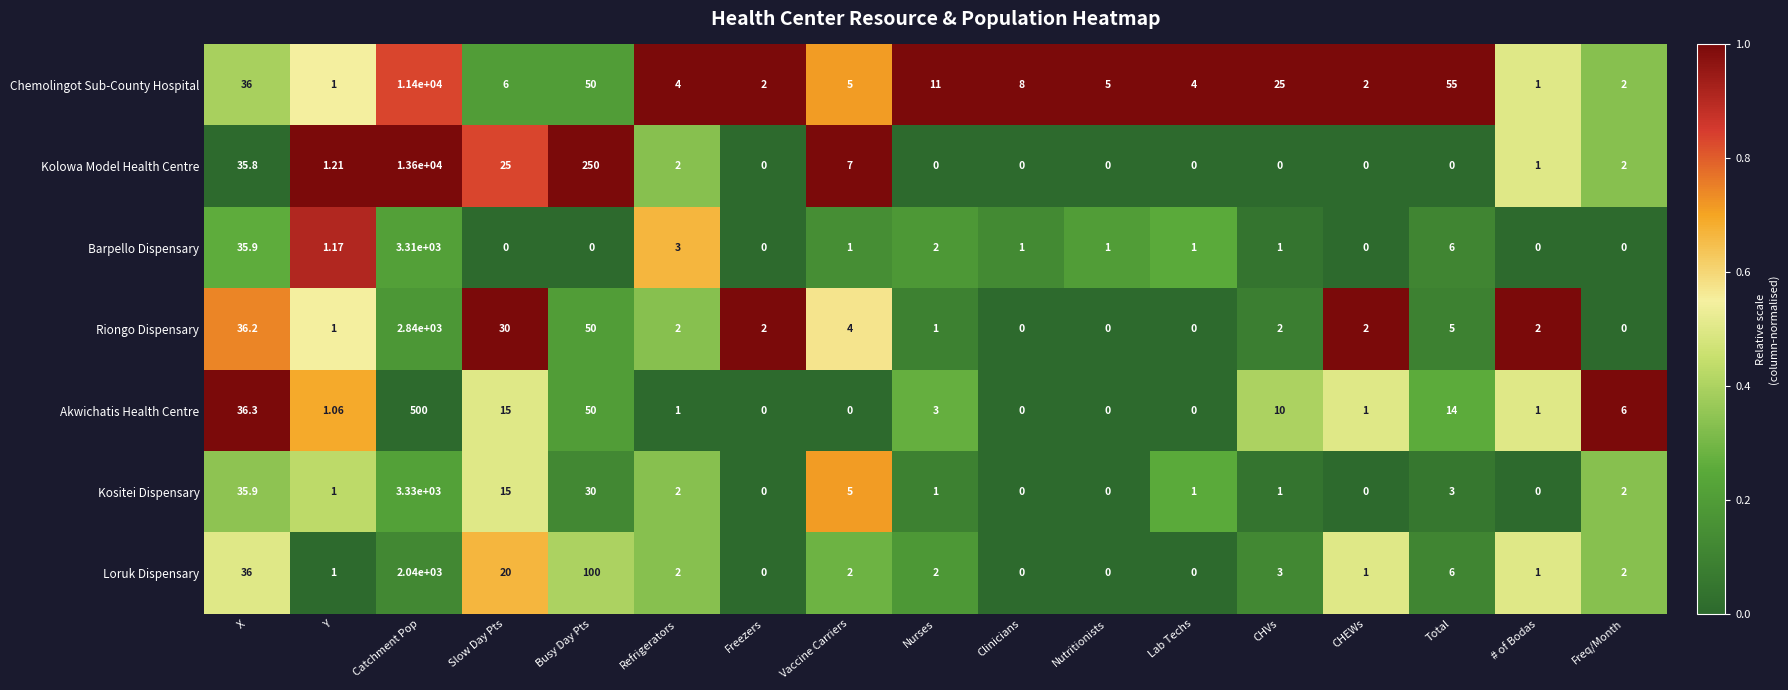

Which series has the largest total across all categories?

Kolowa Model Health Centre